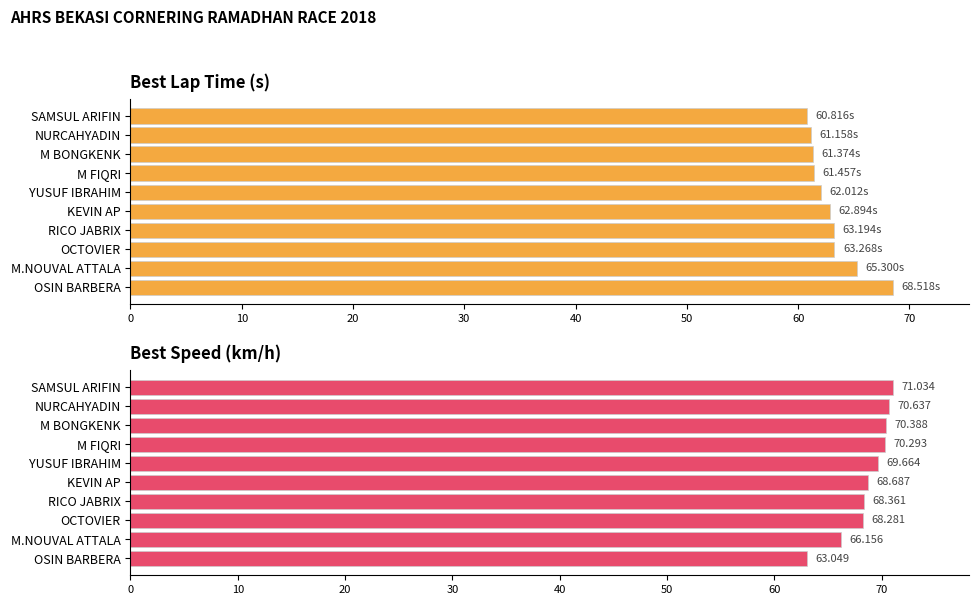

Are the bars horizontal?

Yes